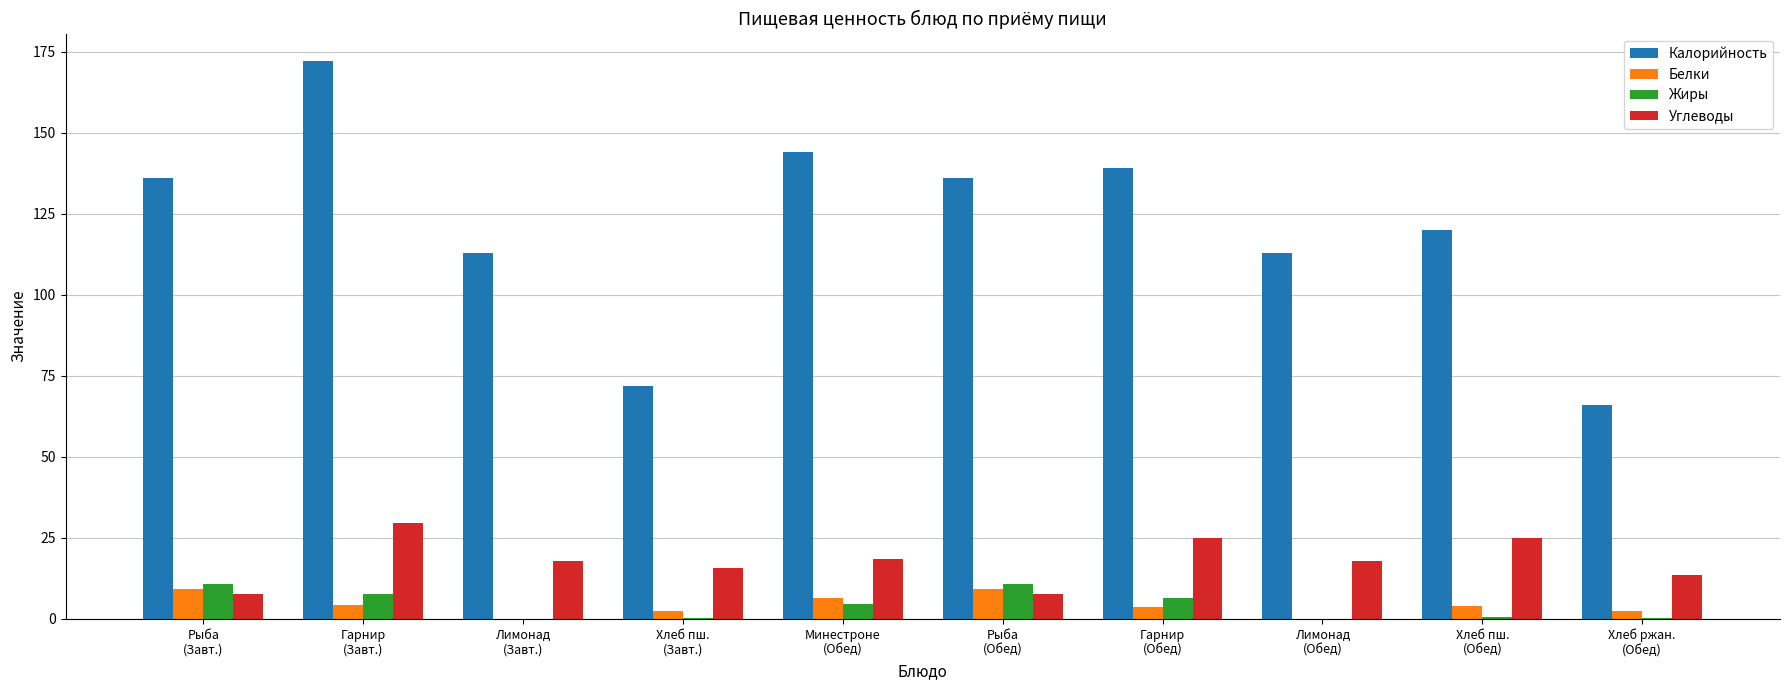

Are the bars grouped side by side (vs. stacked)?

Yes